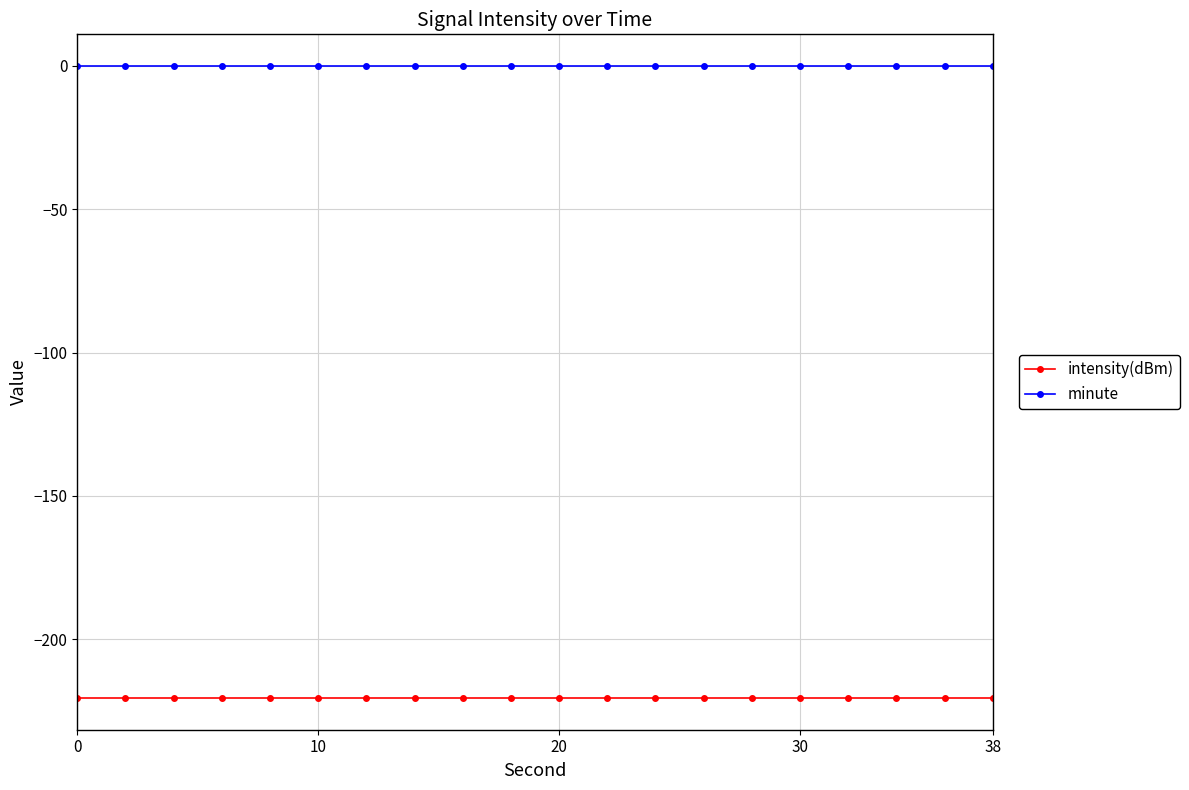

Reading left to right, what are all the values shown in this chart?

intensity(dBm): -220.6	-220.6	-220.6	-220.6	-220.6	-220.6	-220.6	-220.6	-220.6	-220.6	-220.6	-220.6	-220.6	-220.6	-220.6	-220.6	-220.6	-220.6	-220.6	-220.6
minute: 0.0	0.0	0.0	0.0	0.0	0.0	0.0	0.0	0.0	0.0	0.0	0.0	0.0	0.0	0.0	0.0	0.0	0.0	0.0	0.0